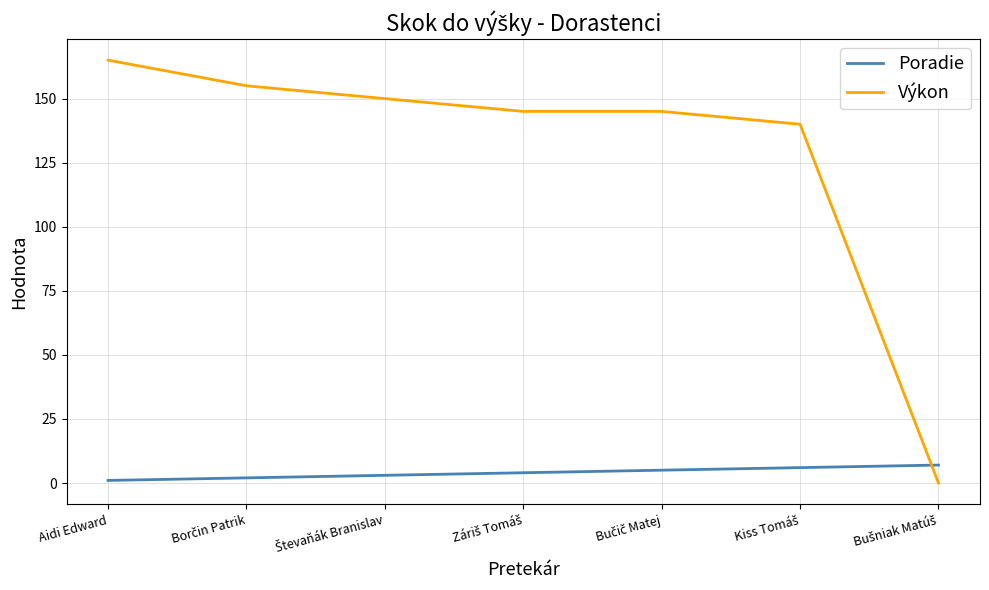

What is the difference between the maximum and minimum values in the Poradie series?

6